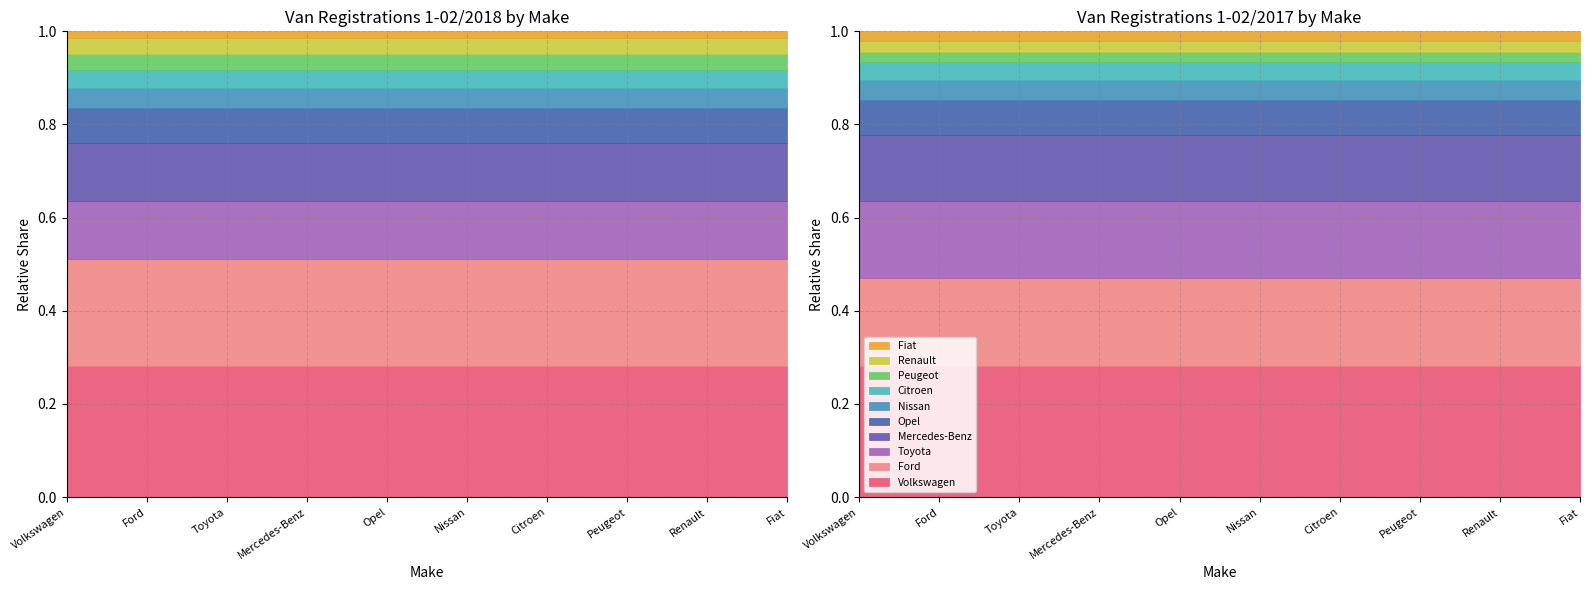

Is the value of 1-02/2018 at Opel greater than the value of 1-02/2017 at Volkswagen?

No